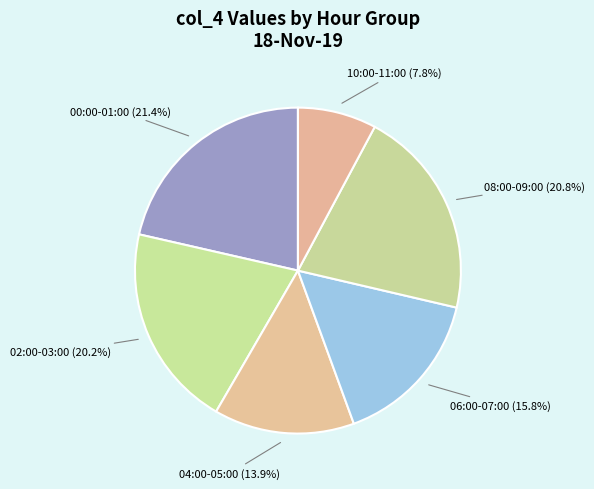

Approximately how many times larger is the value at 10:00-11:00 compared to 08:00-09:00?

0.4